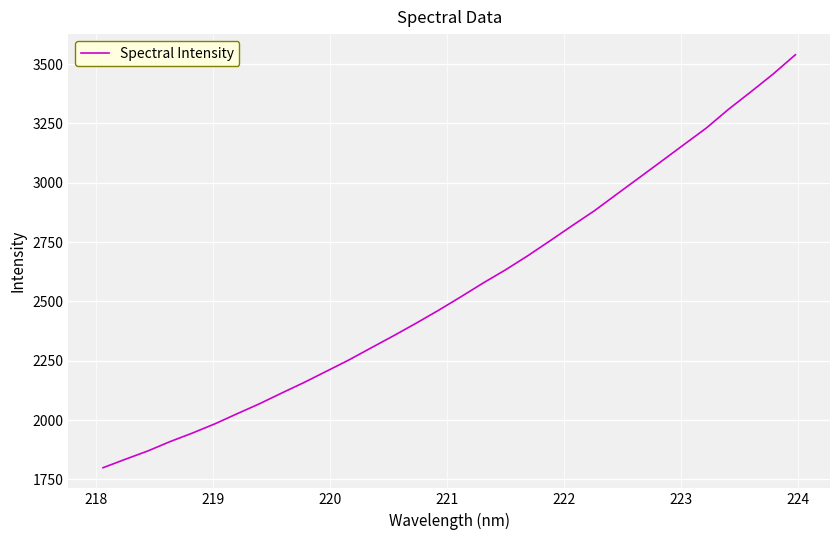

What is the average value?

2553.7